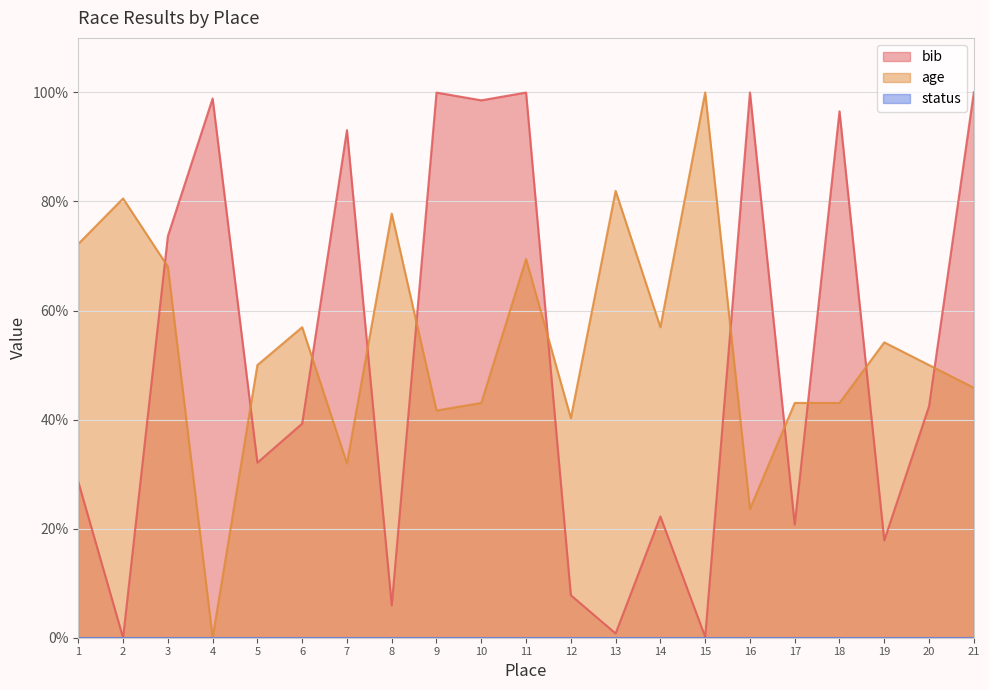

Which series ends up on top after the final intersection of age and bib?

bib